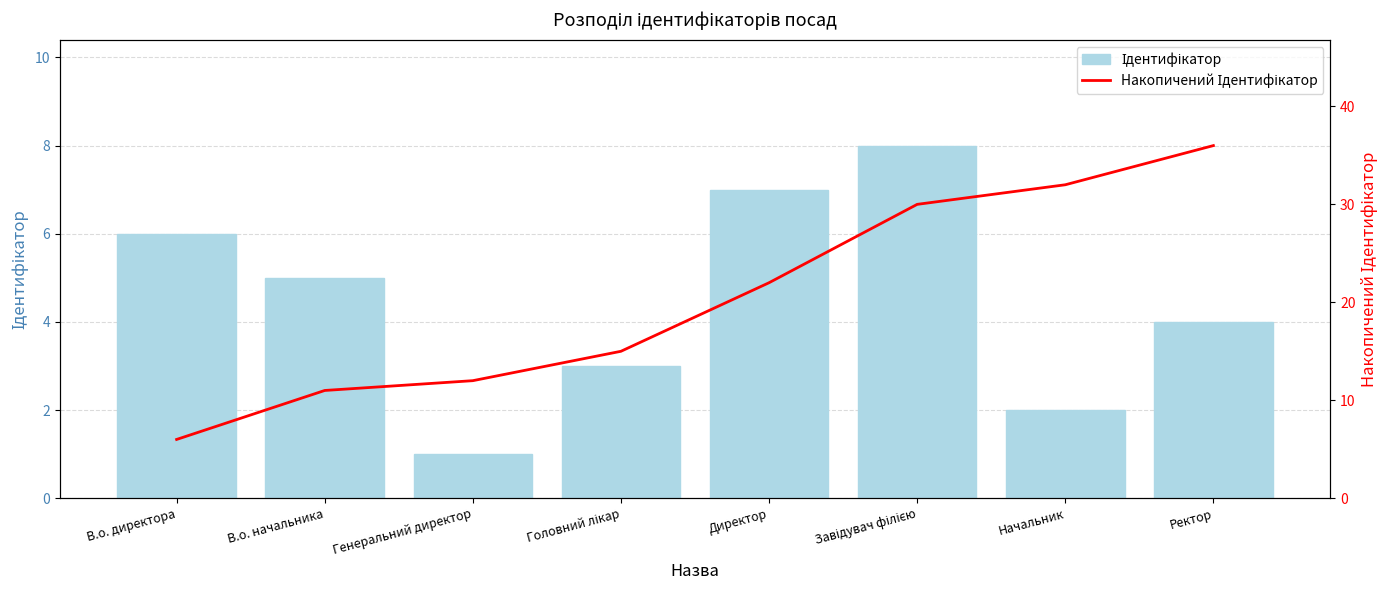

What is the approximate value of Накопичений Ідентифікатор at Ректор, to the nearest 10?

40